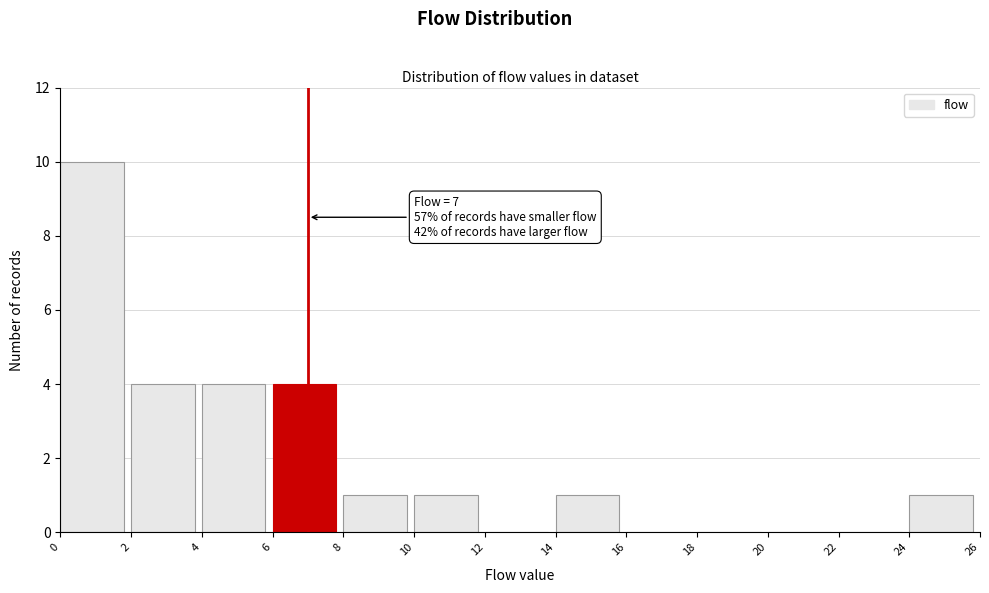

Which range on the x-axis has the tallest bar?

0 to 2